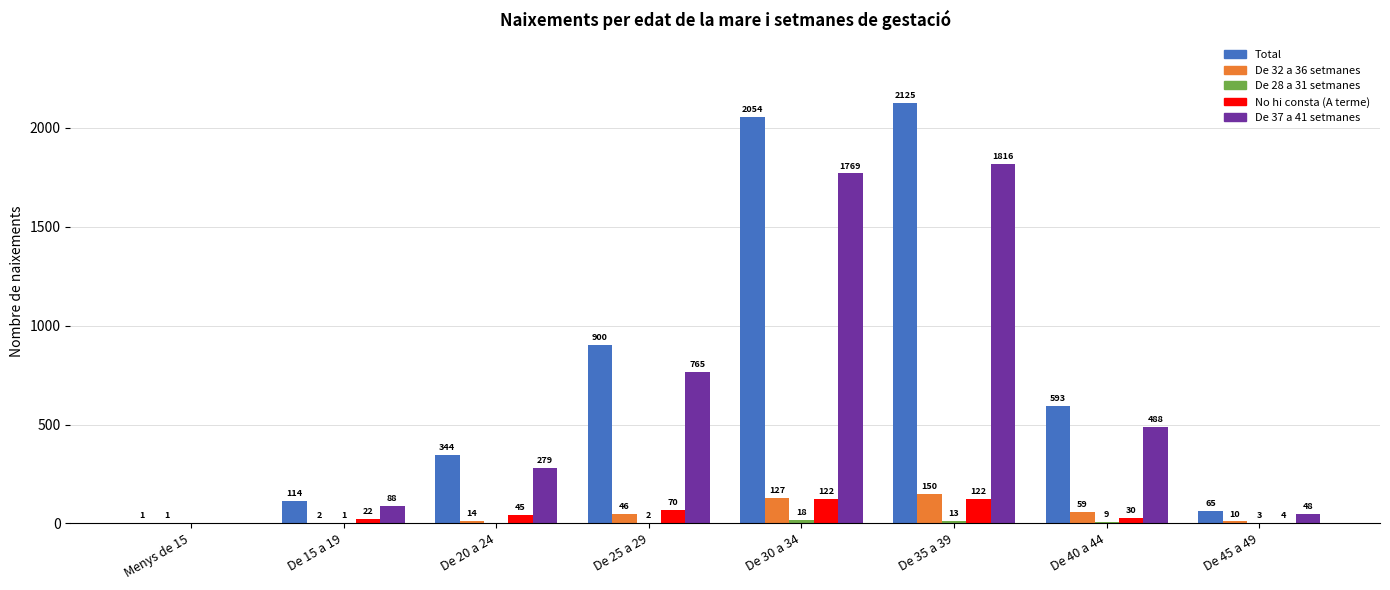

What value does the De 32 a 36 setmanes series have at De 40 a 44?

59